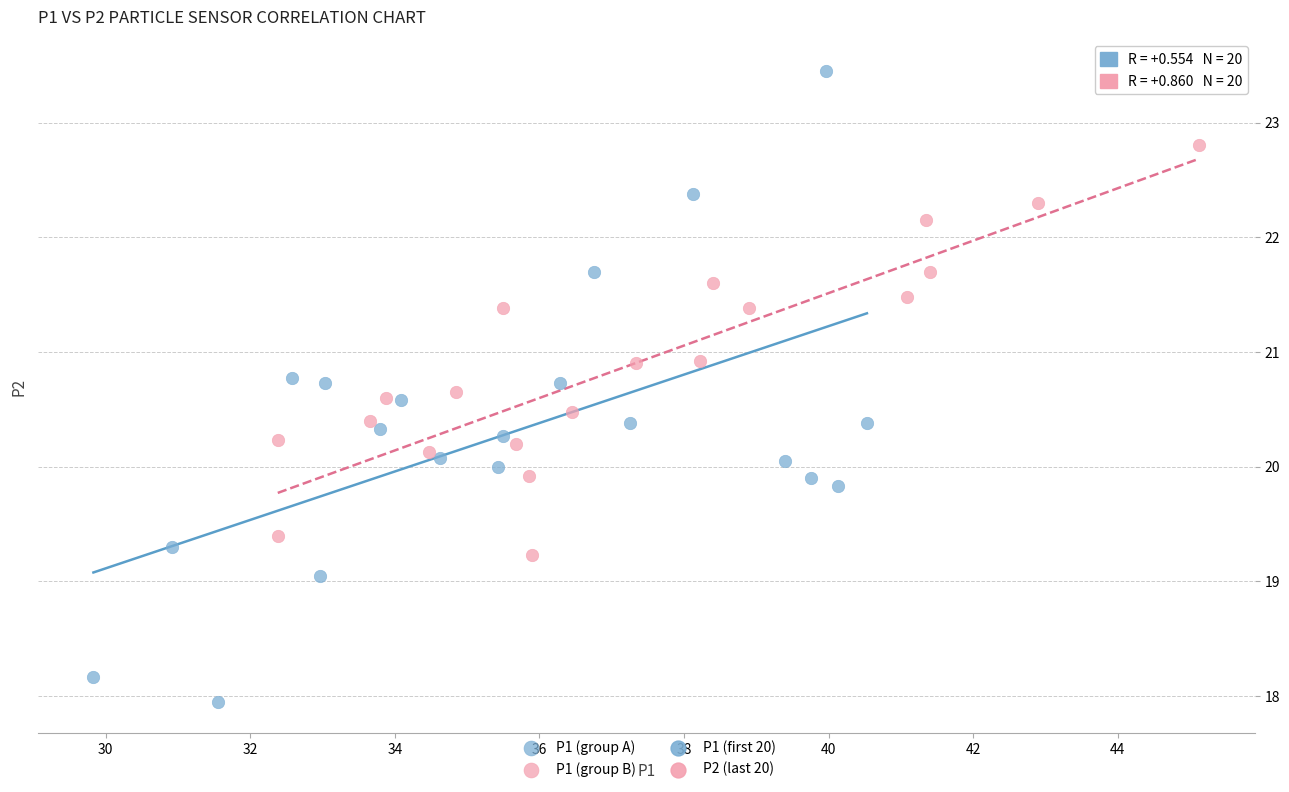

Which series contains the highest Y value?

P1 (group A)